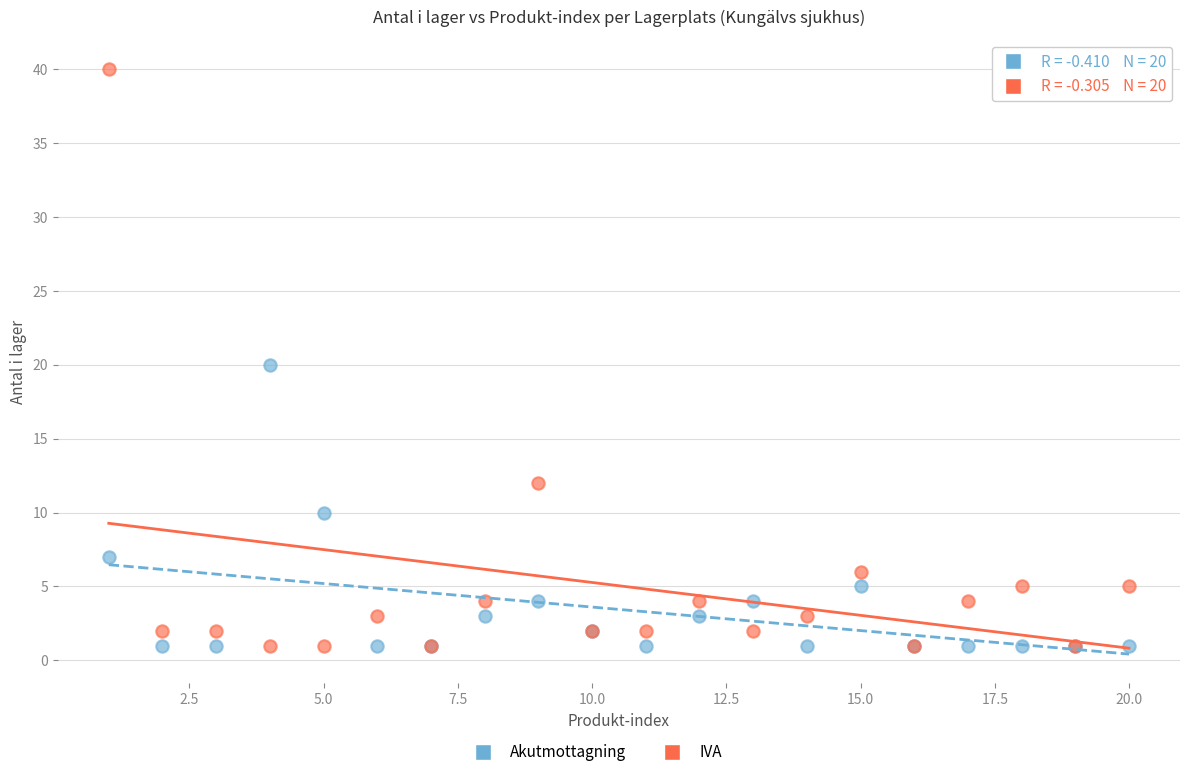

Which series has the widest spread of Y values?

IVA